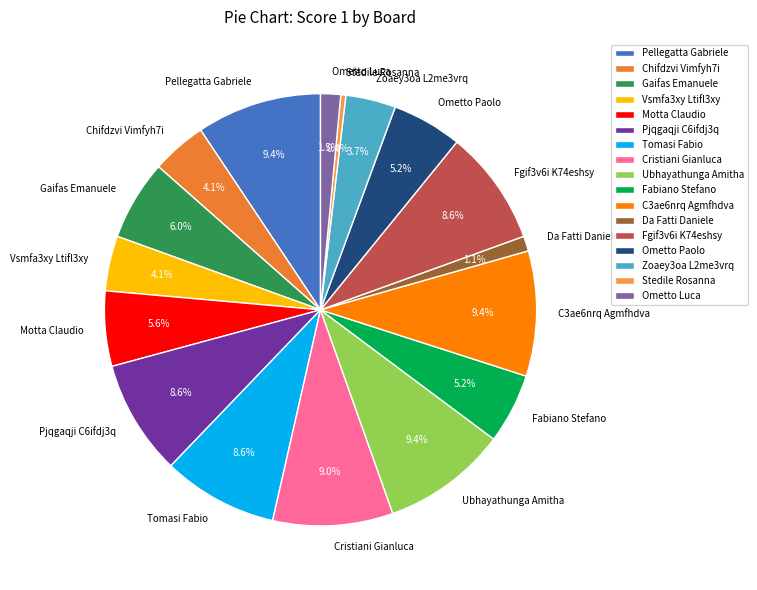

Is there a majority slice in this chart?

No